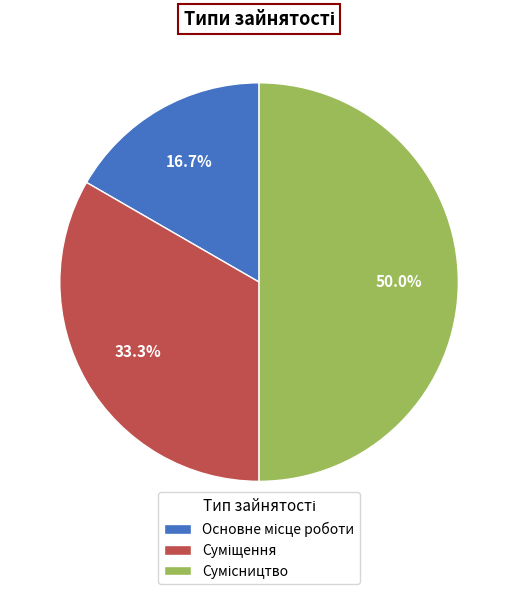

What is the largest slice in the pie chart?

Сумісництво